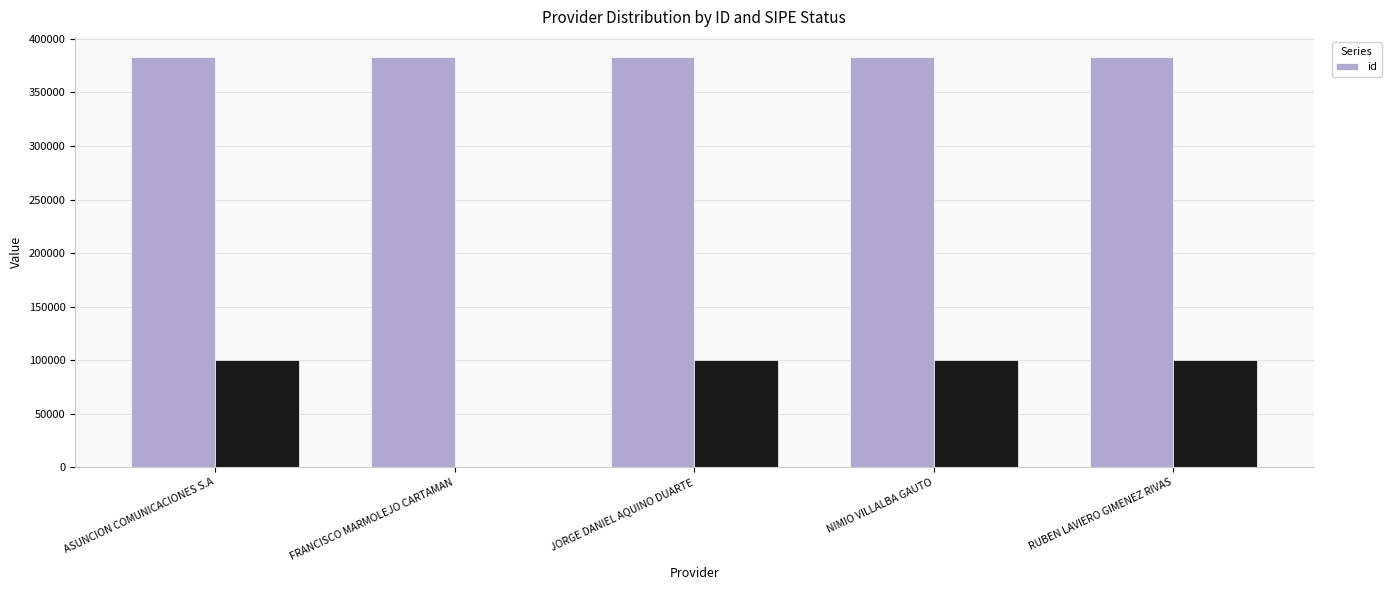

What is the minimum value shown in the chart?

382680